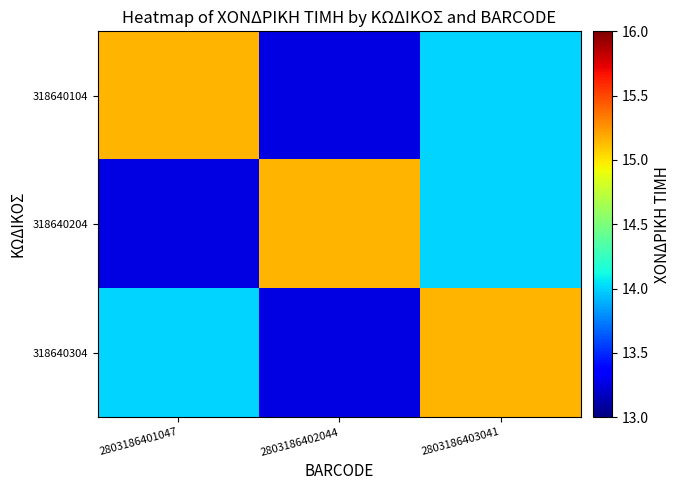

What is the total value across all series at 2803186401047?

42.4